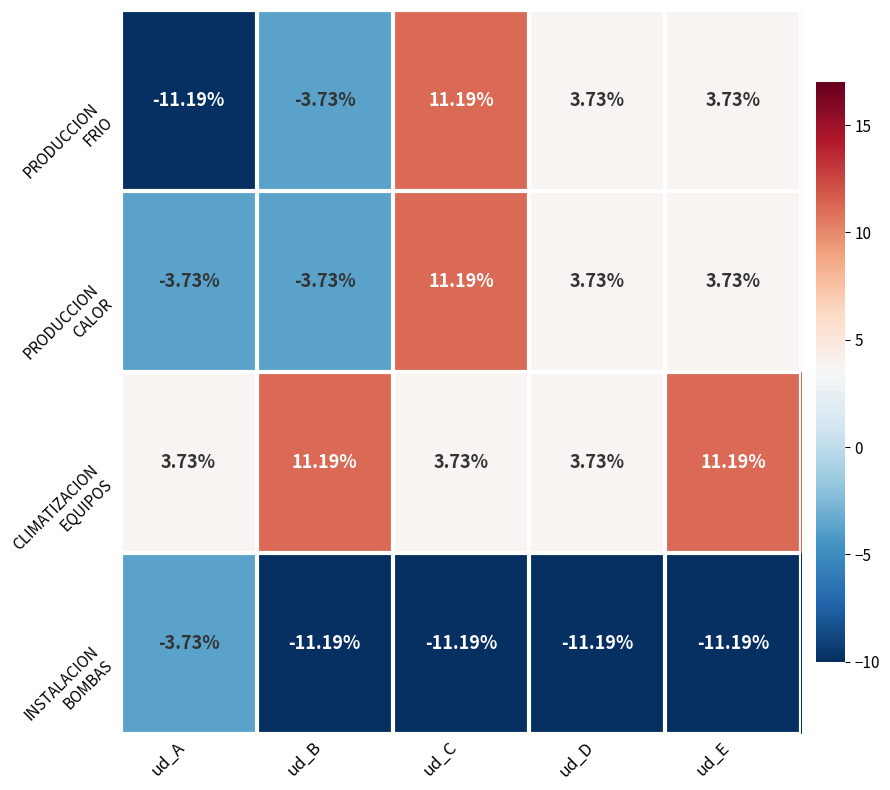

What is the total value across all series at ud_A?

-14.9